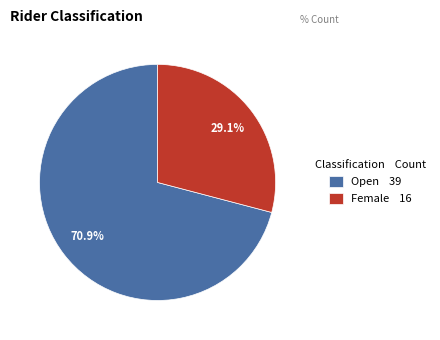

How many segments does this pie chart have?

2